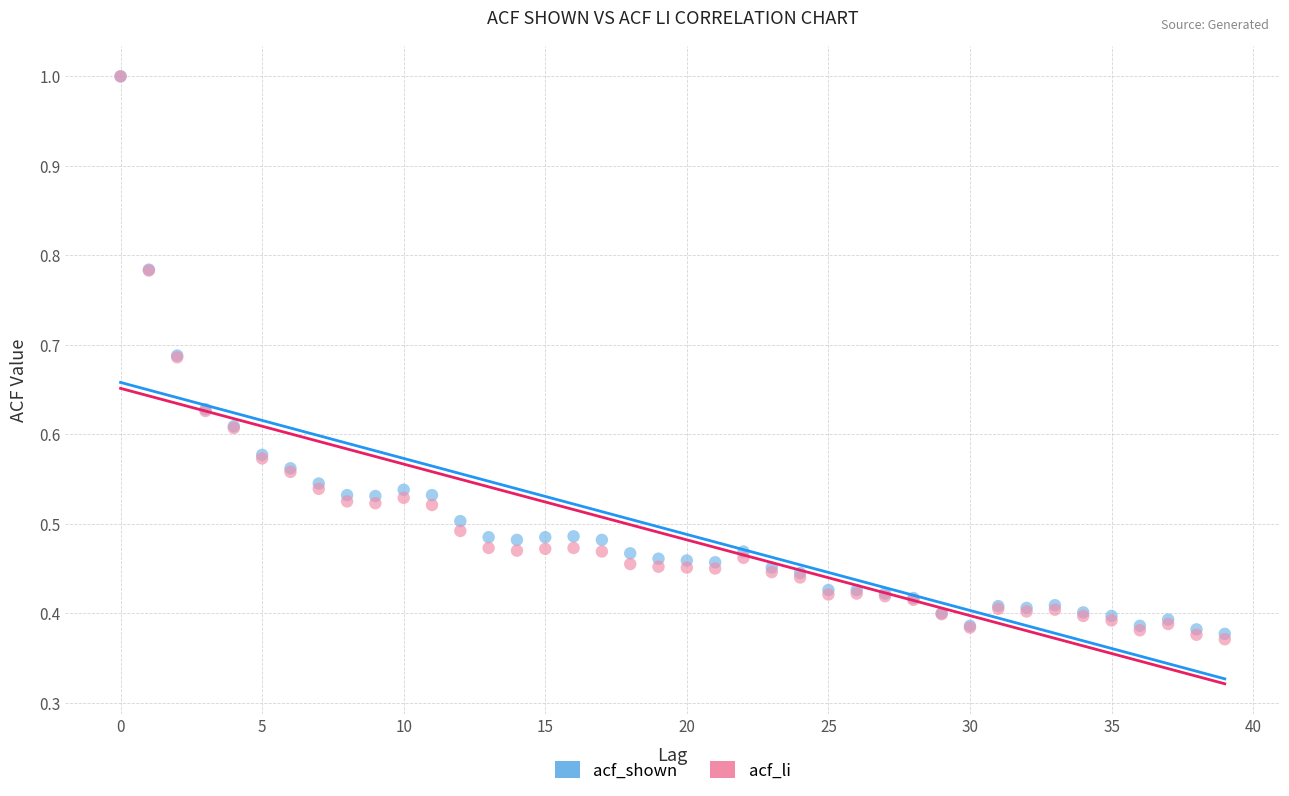

What are all the series names shown in the legend?

acf_shown, acf_li